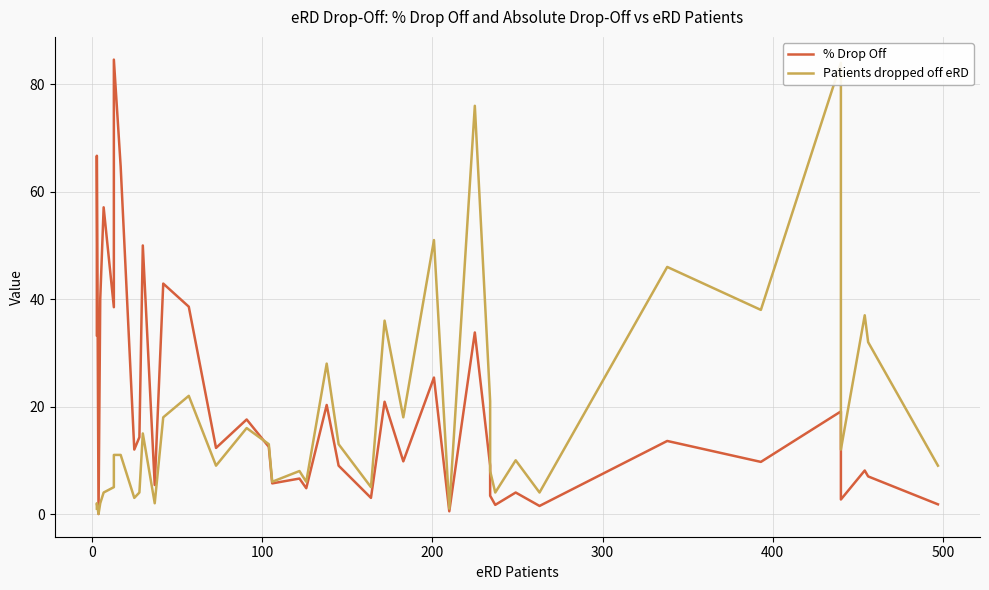

Which series ends up on top after the final intersection of Patients dropped off eRD and % Drop Off?

Patients dropped off eRD